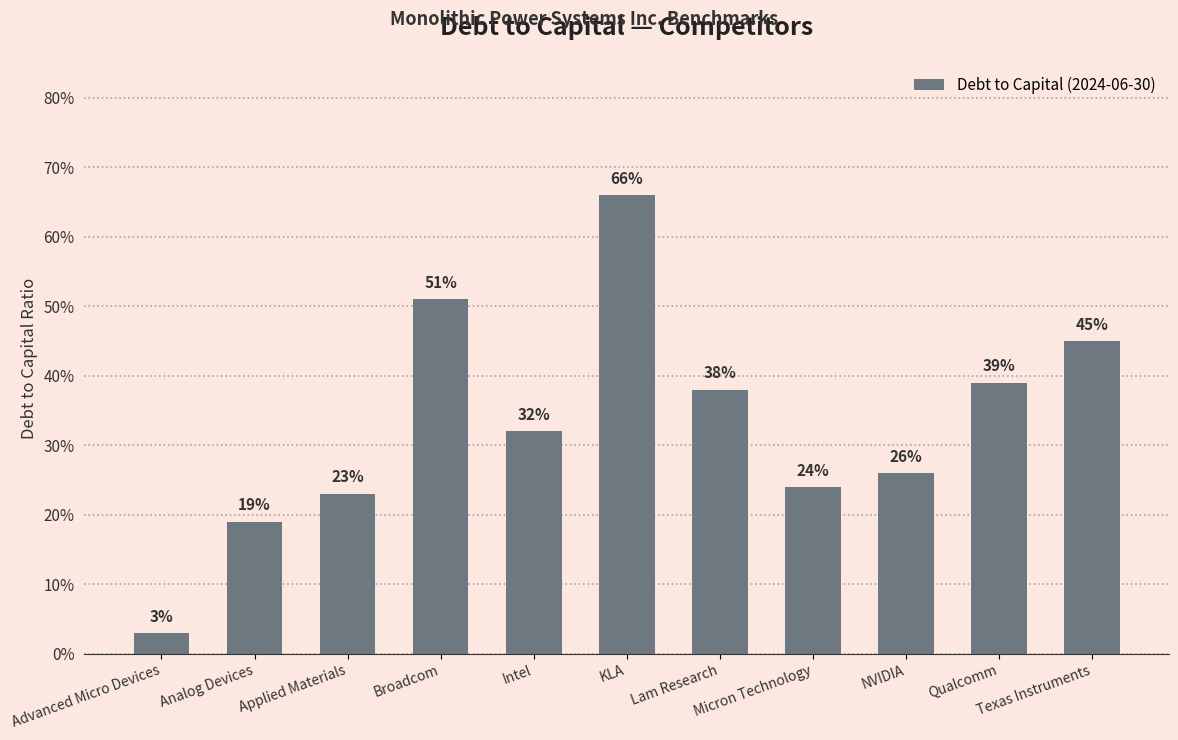

Does the chart contain any negative values?

No